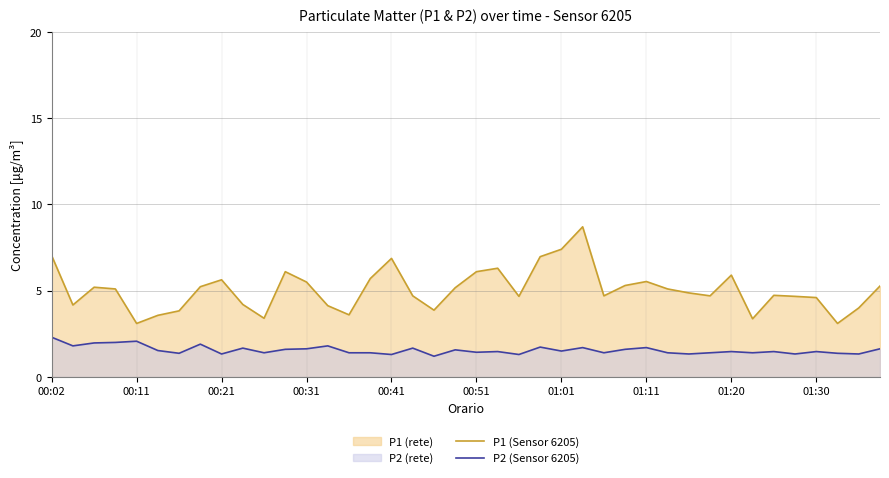

True or false: P2 (Sensor 6205) has more than 0 points higher than both neighbors.

True